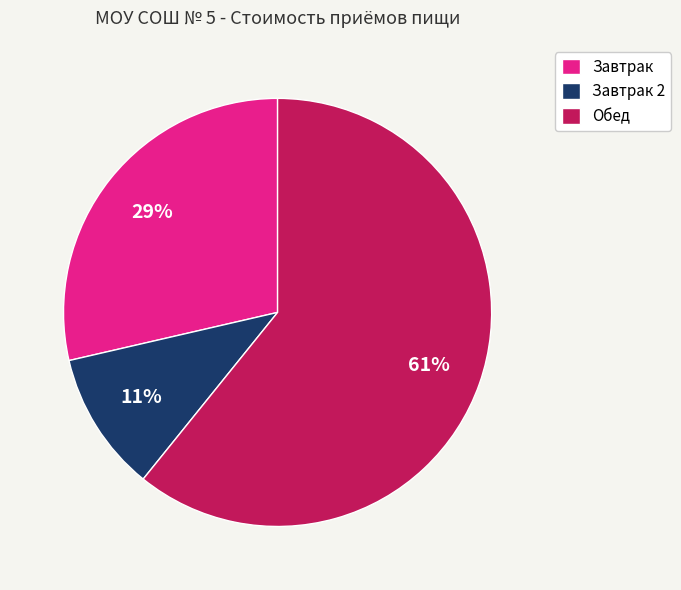

Which slice is the smallest?

Завтрак 2